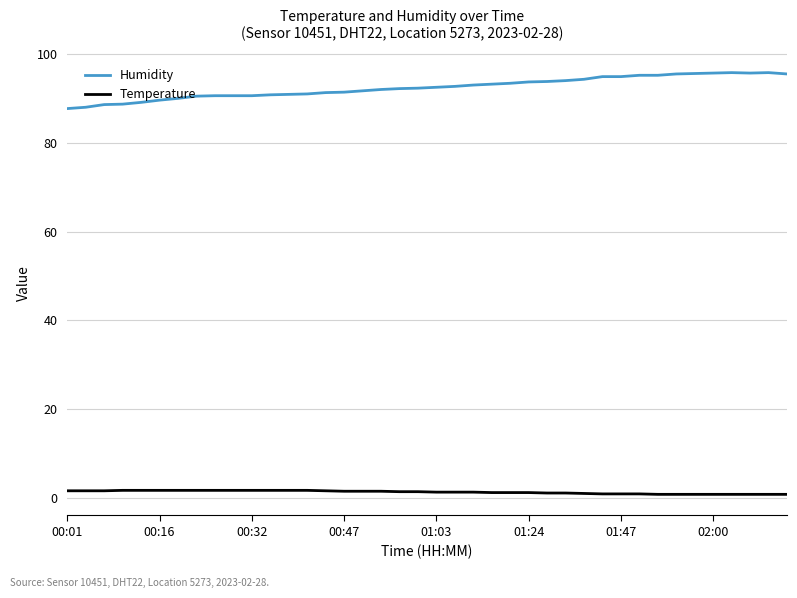

True or false: Temperature and Humidity intersect in this chart.

False